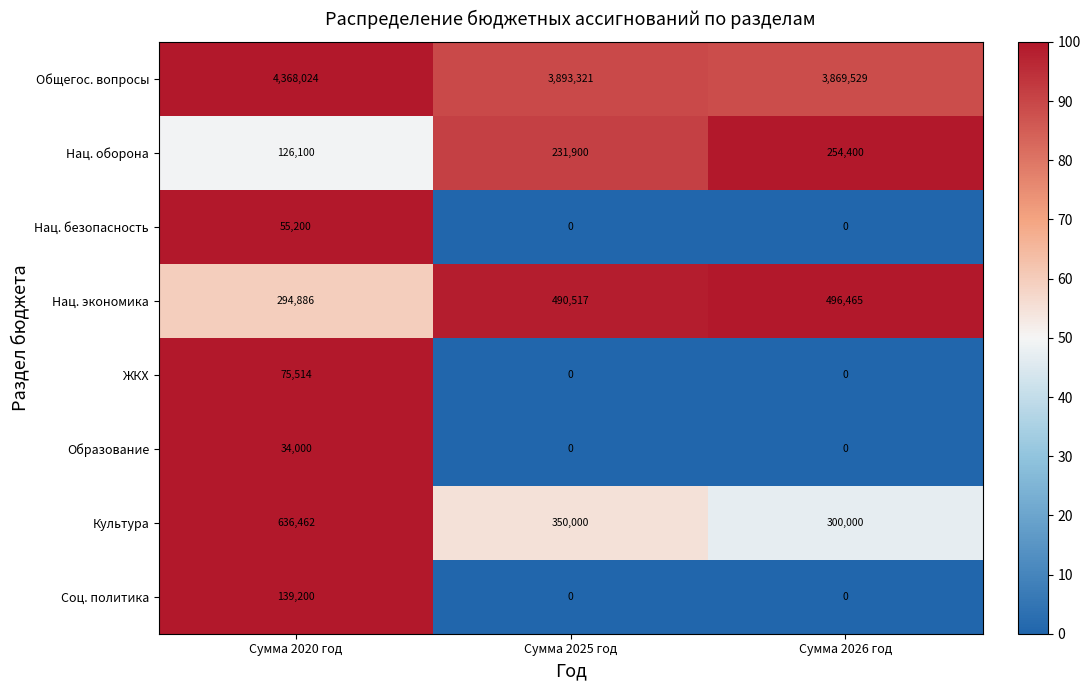

The value of Нац. экономика at Сумма 2025 год is 682759. True or false?

False